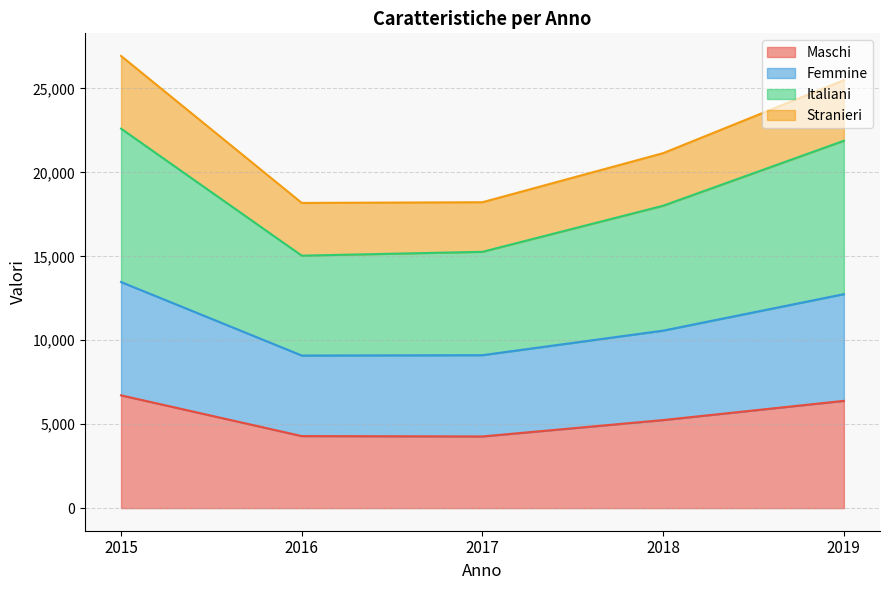

What value does the Maschi series have at 2019, to the nearest 10?

6390